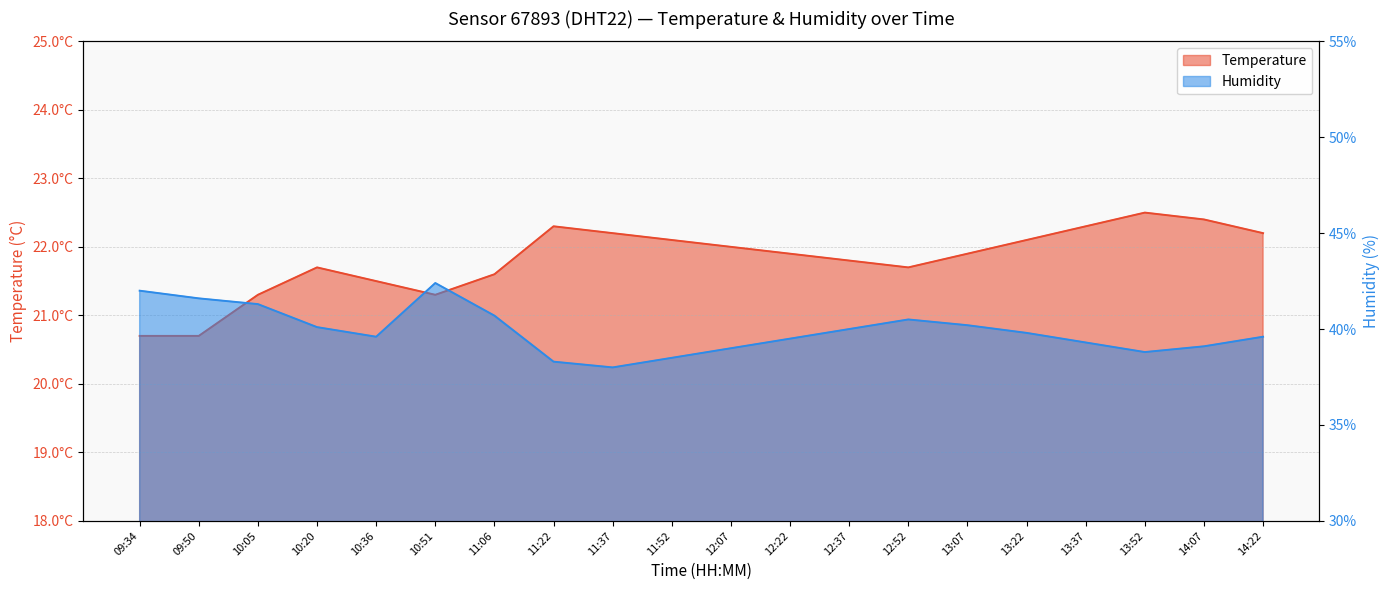

What is the label of the 4th point from the right?

13:37